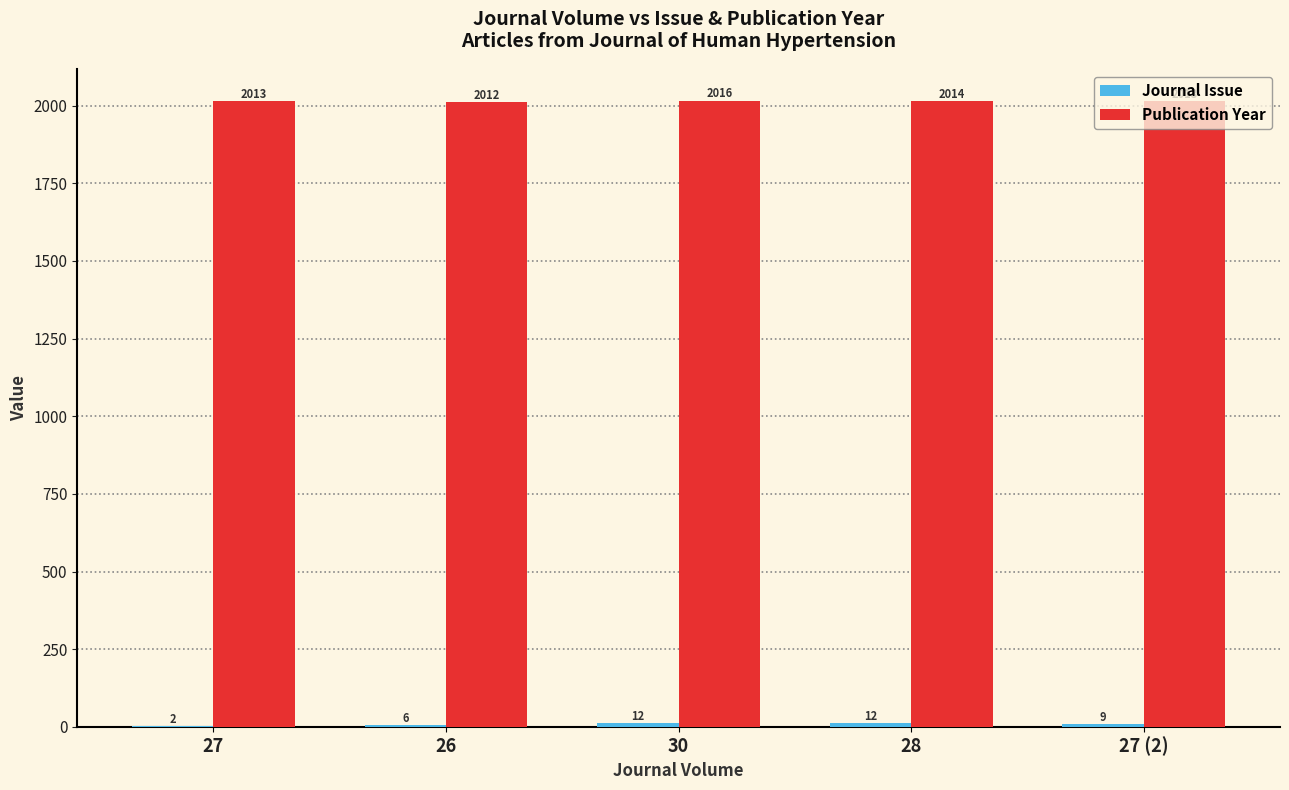

The Publication Year series shows 697 at 27 (2). True or false?

False